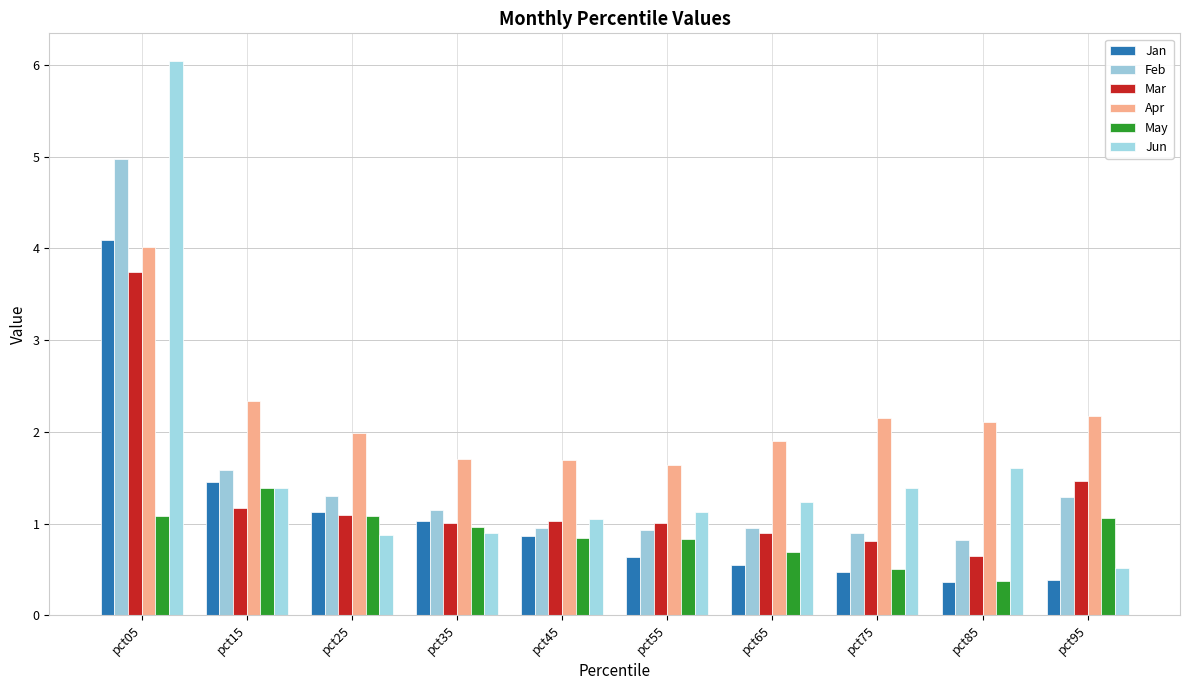

At which label does May reach its minimum?

pct85